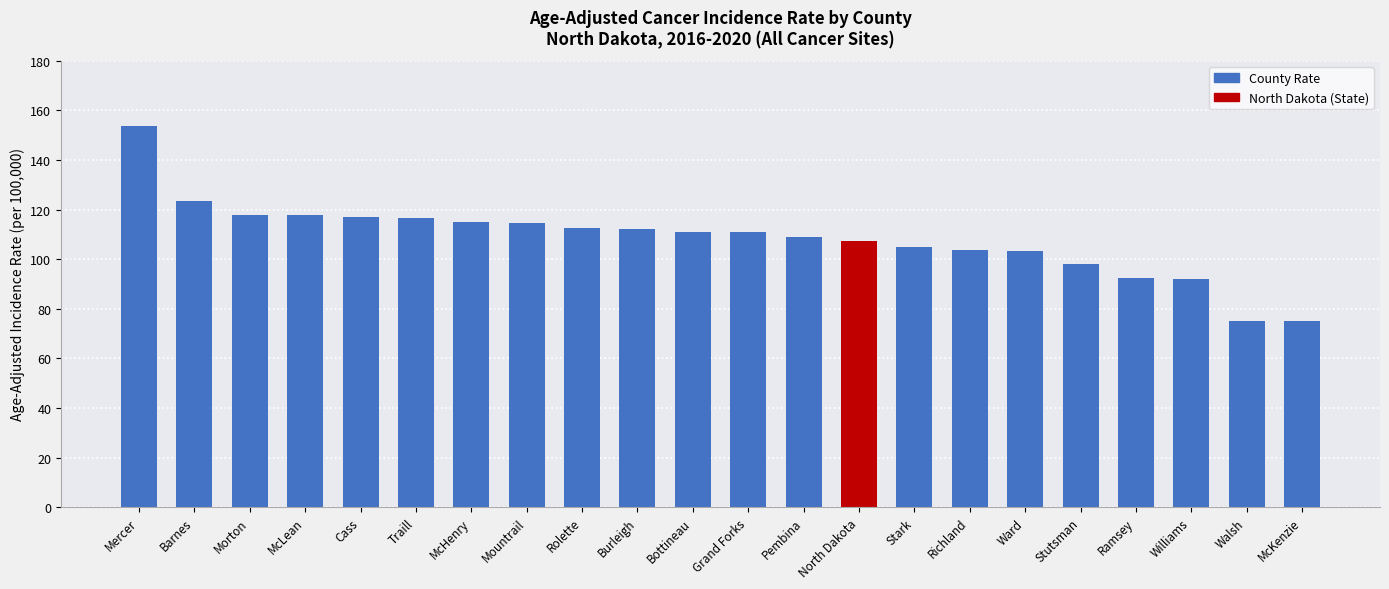

How many bars are there in total?

22